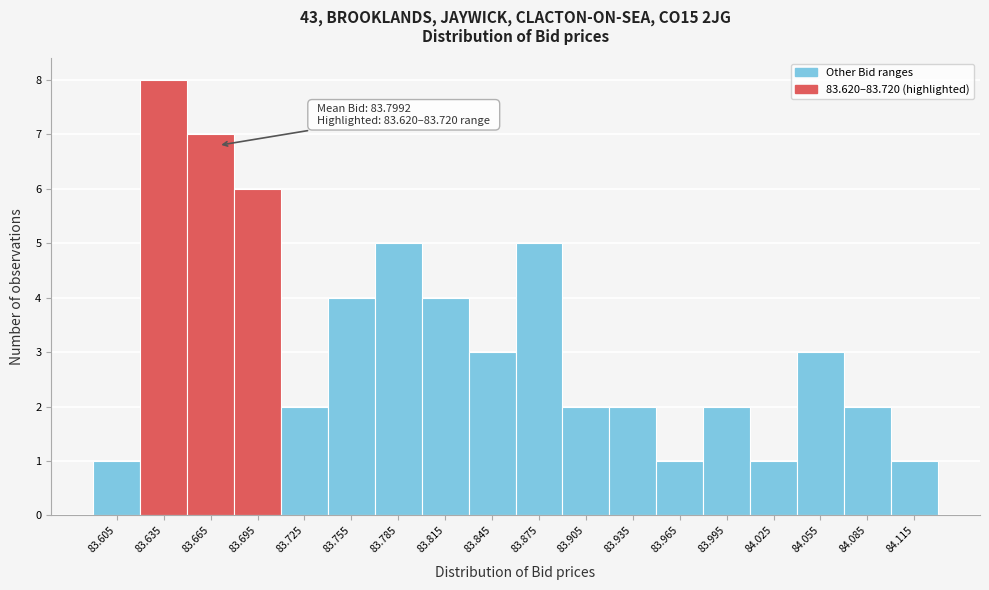

Which range on the x-axis has the tallest bar?

83.62 to 83.65